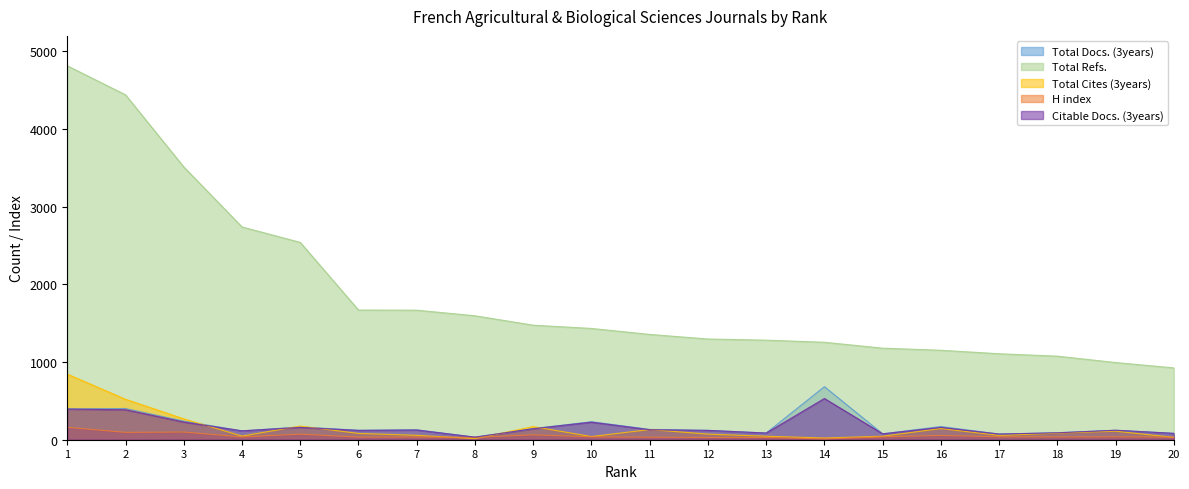

True or false: Total Refs. has more than 2 interior local peaks.

False